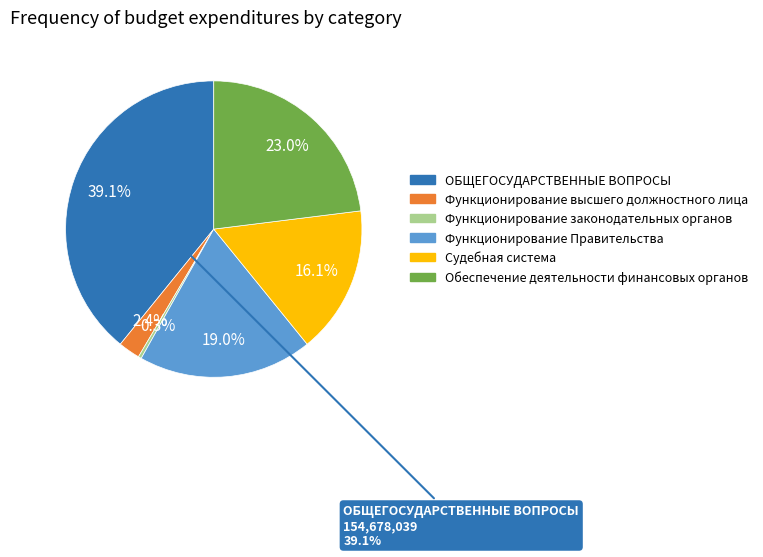

Which category has the biggest portion of the pie?

ОБЩЕГОСУДАРСТВЕННЫЕ ВОПРОСЫ